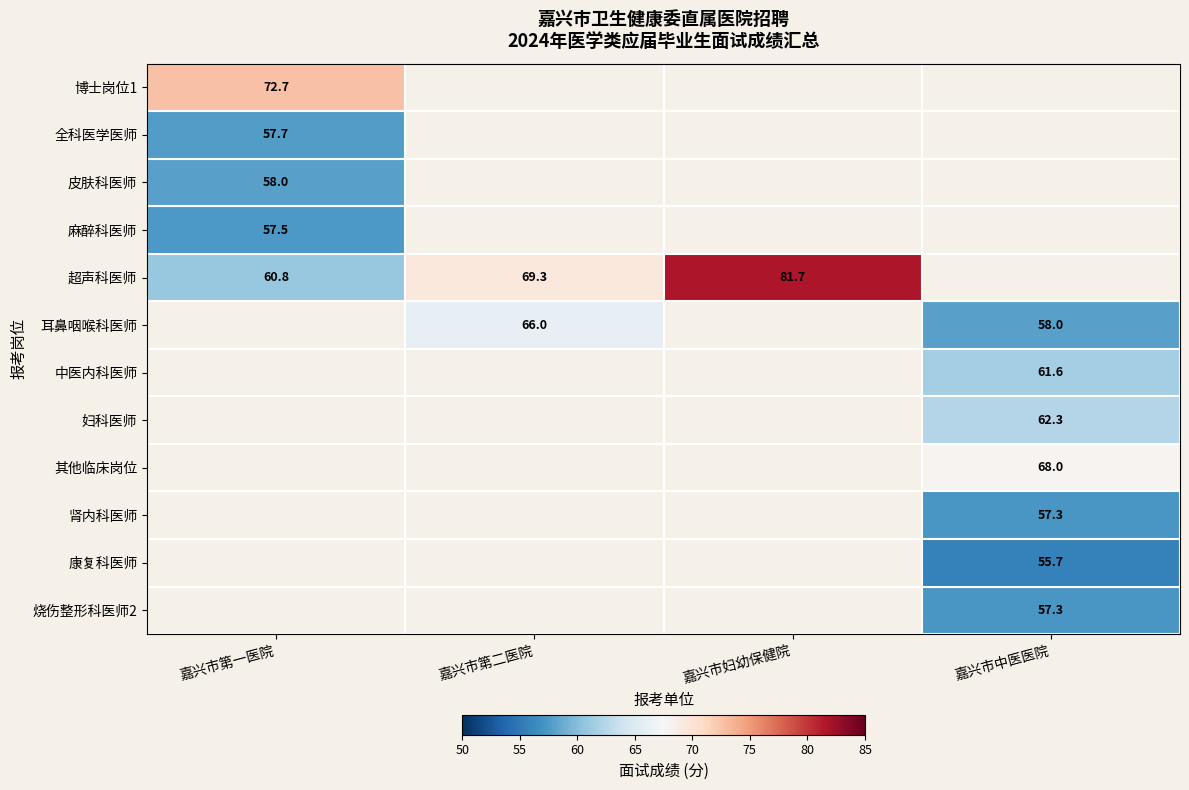

Rank the series at 嘉兴市第一医院 from highest to lowest value.

博士岗位1, 超声科医师, 皮肤科医师, 全科医学医师, 耳鼻咽喉科医师, 中医内科医师, 妇科医师, 其他临床岗位, 肾内科医师, 康复科医师, 烧伤整形科医师2, 麻醉科医师